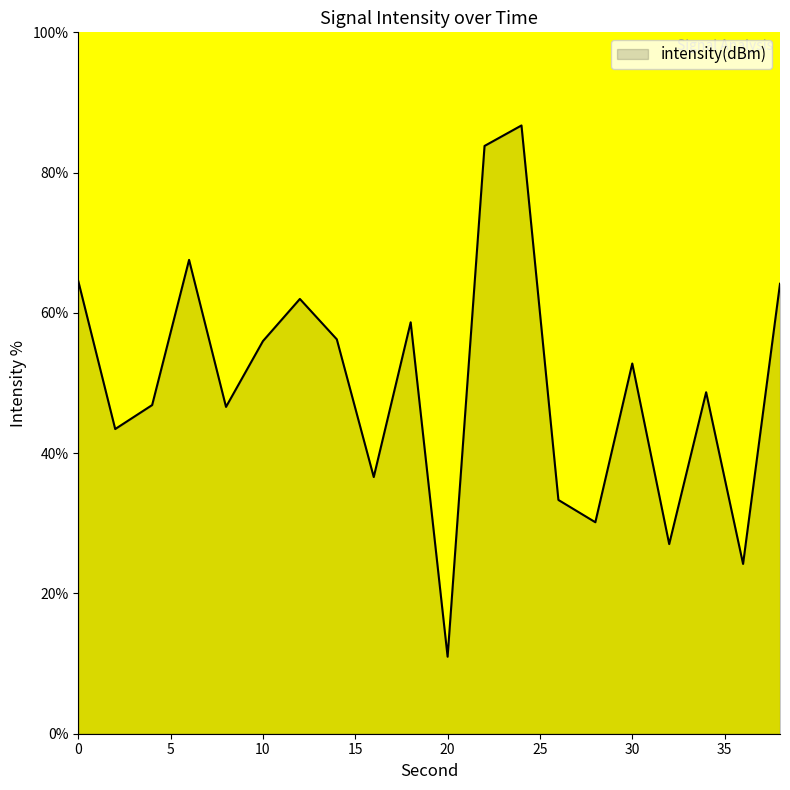

How many series are shown in this chart?

1